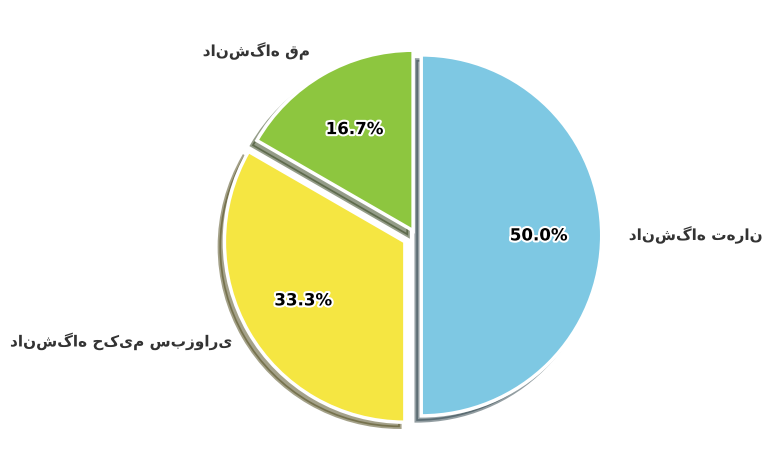

Count the number of slices in the pie.

3